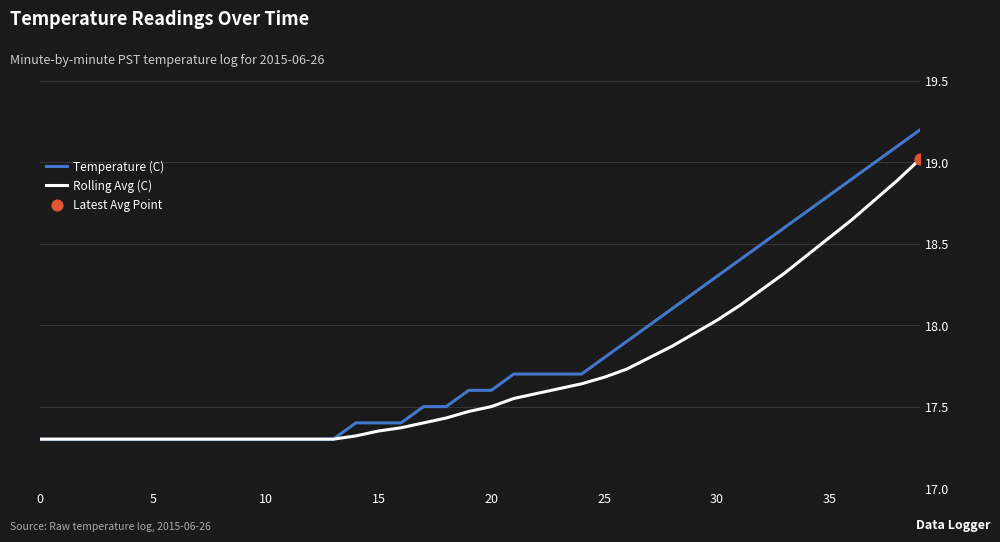

Which series has the largest total across all categories?

Temperature (C)